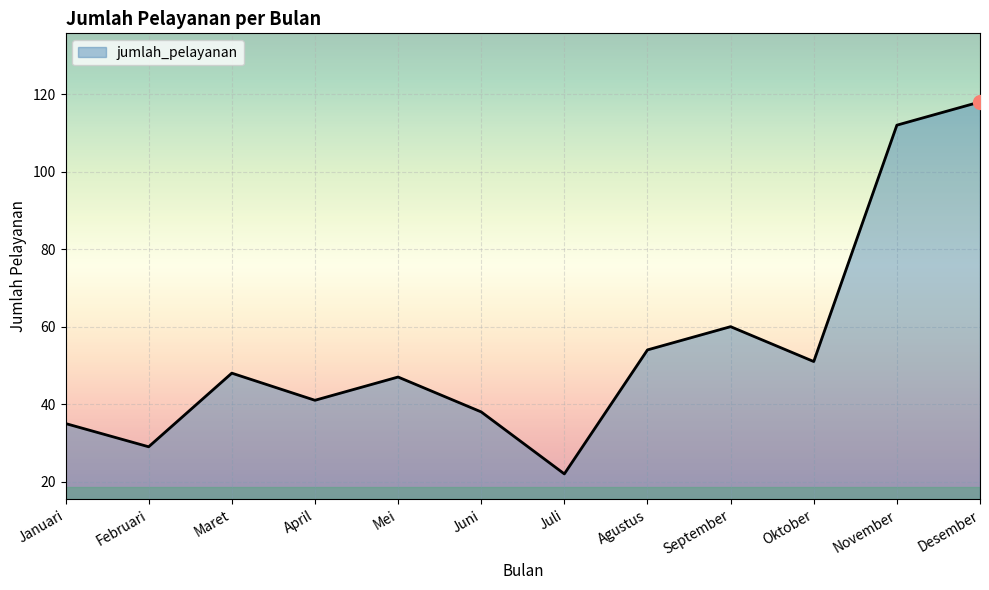

The chart shows a value of 173 at Desember. True or false?

False